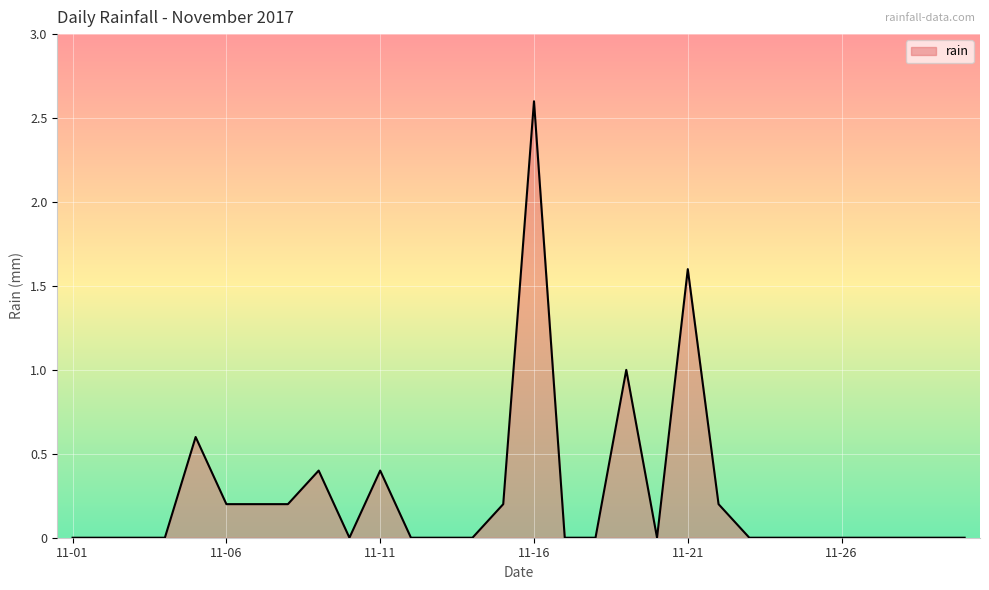

What is the greatest value displayed?

2.6